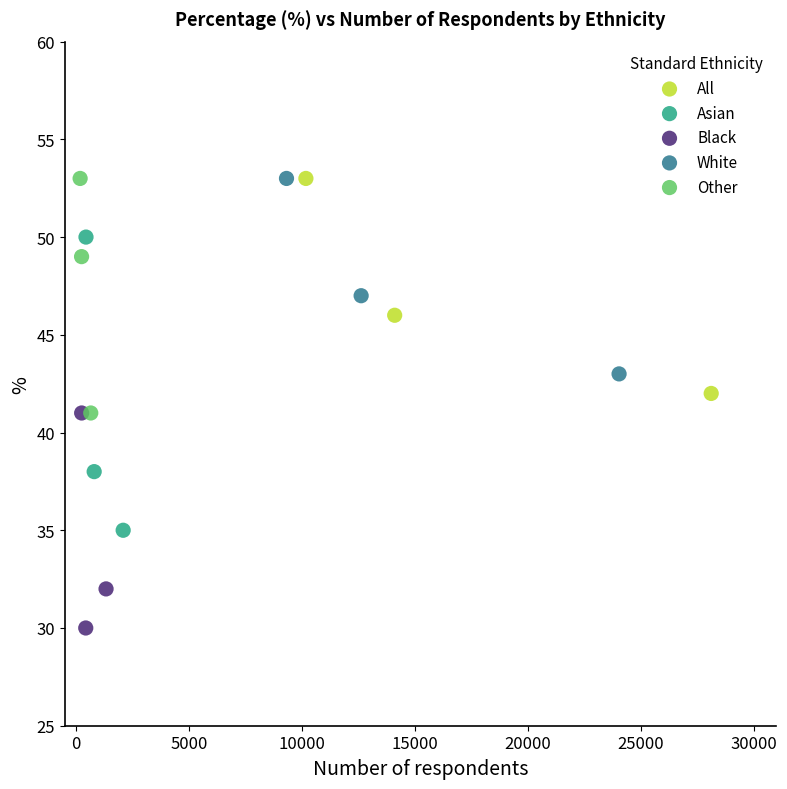

Which series has the widest spread of Y values?

Asian